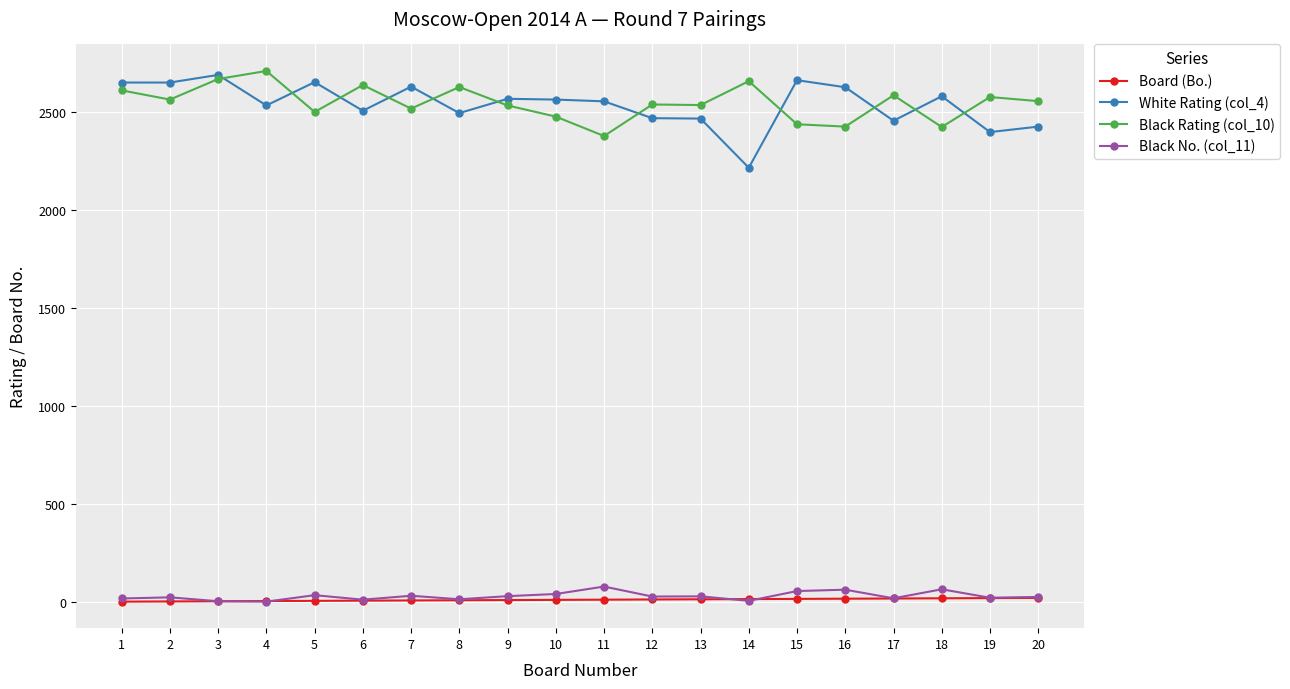

How many data points in Black No. (col_11) are less than 27?

10